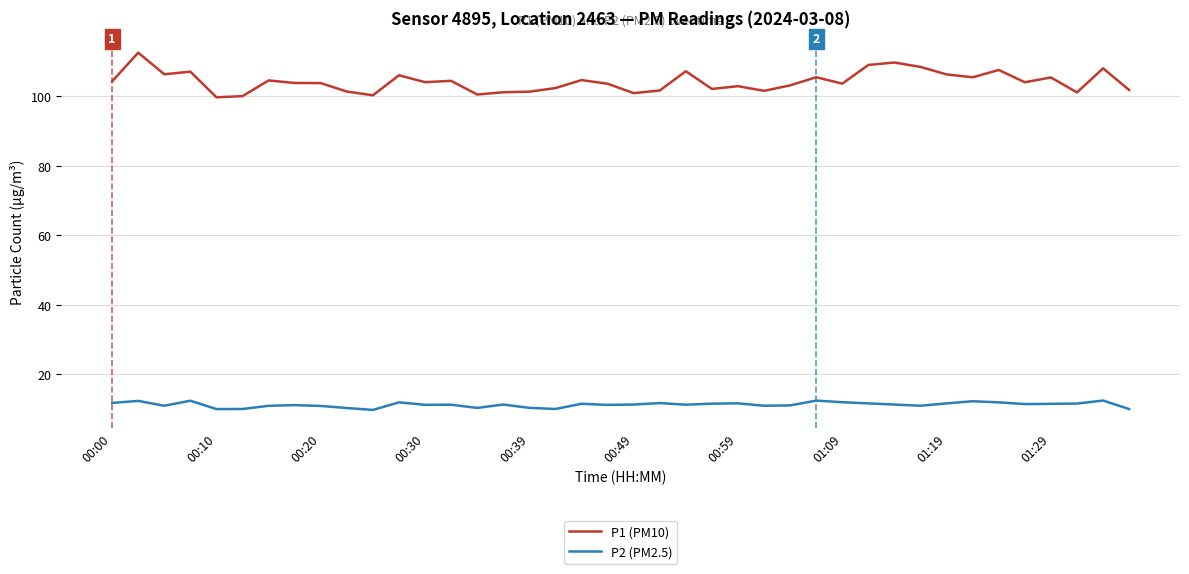

Which series has the largest total across all categories?

P1 (PM10)